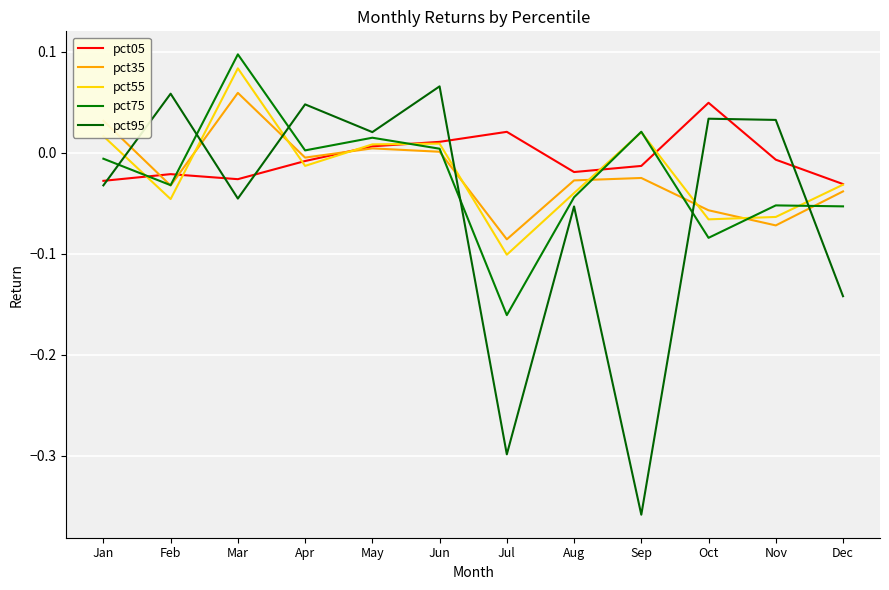

Rank the series by their maximum value, from highest to lowest.

pct75, pct55, pct95, pct35, pct05